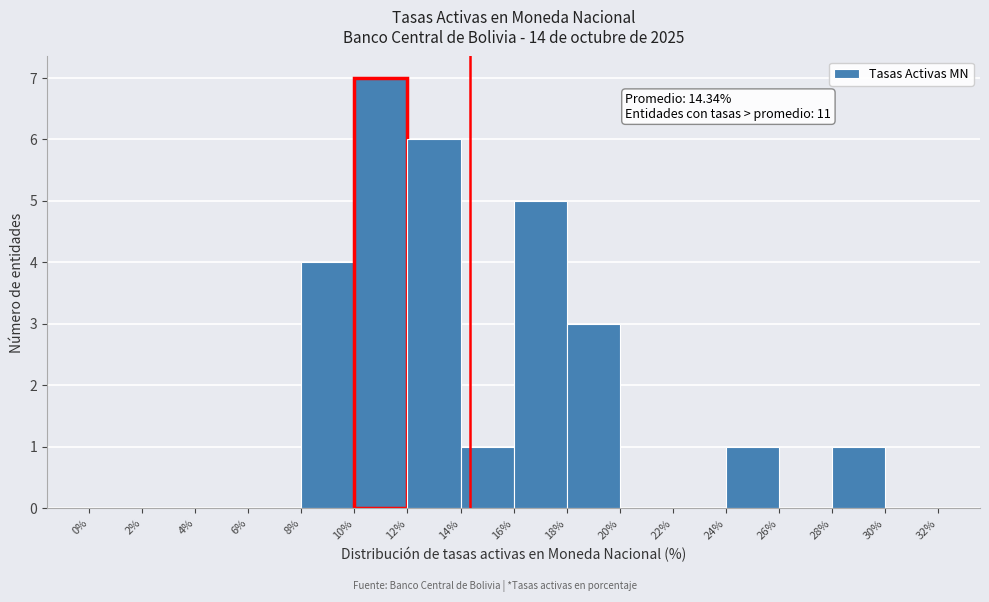

Over which range of the x-axis is the bar tallest?

10% to 12%